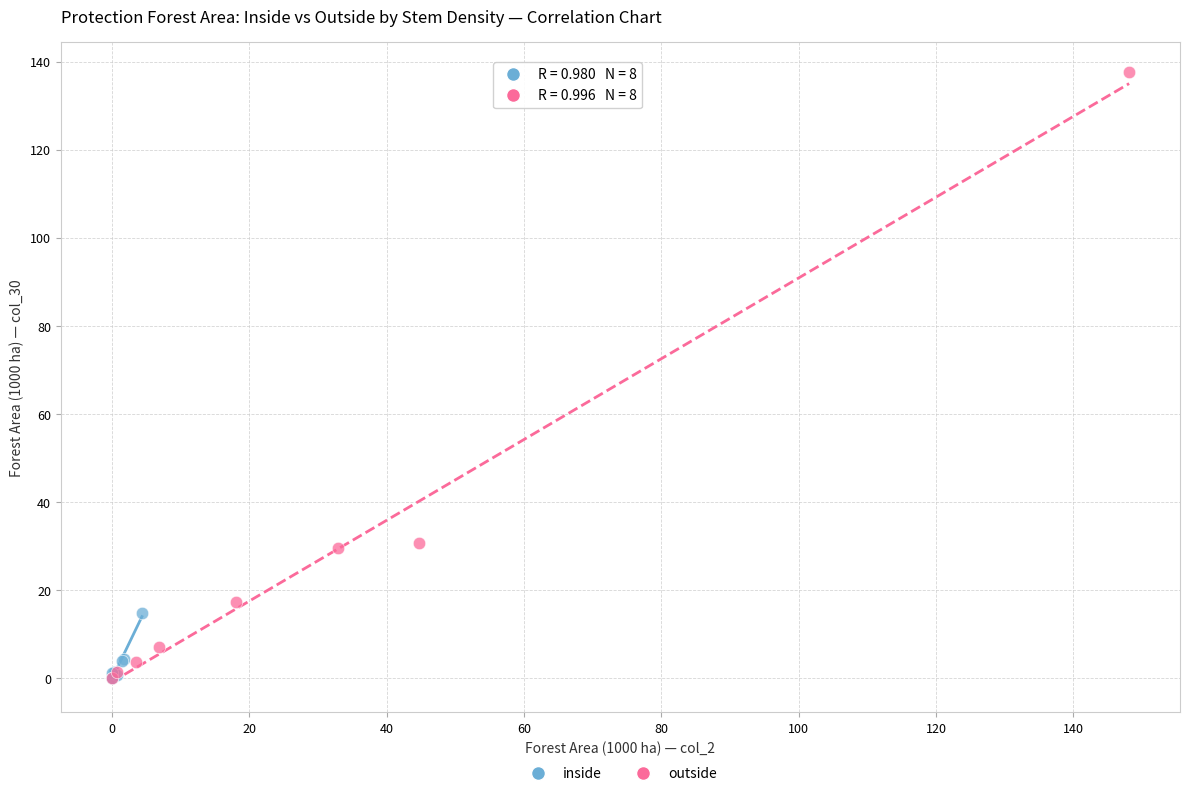

Which series has the largest Y range (max minus min)?

outside